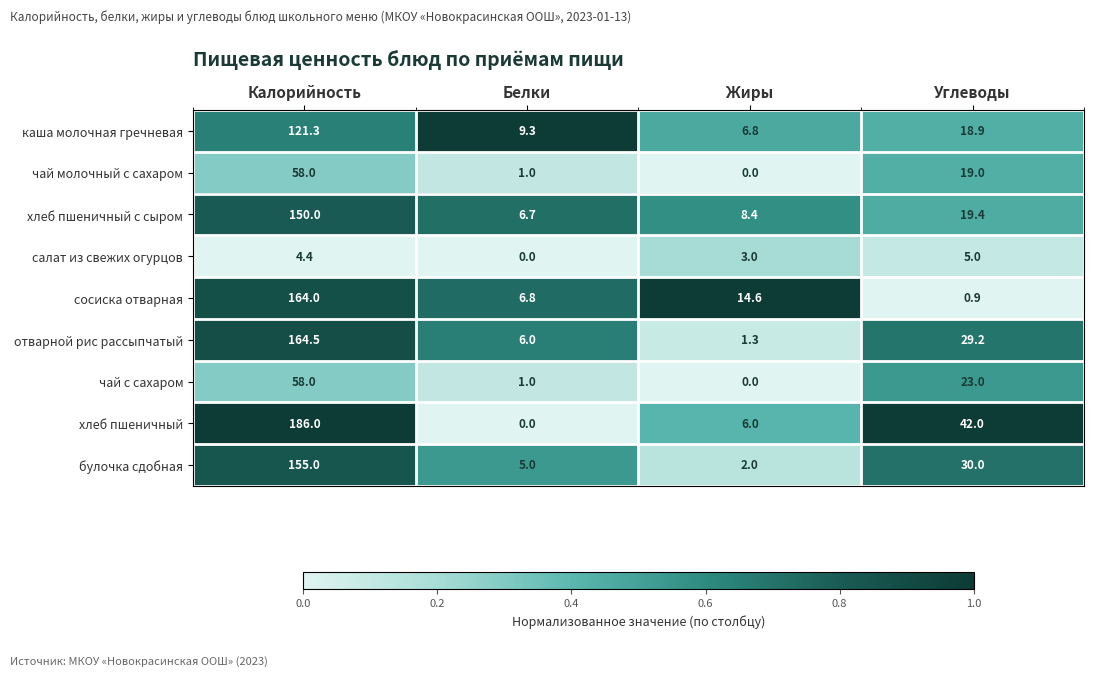

Is it true that хлеб пшеничный с сыром equals 25.8 at Углеводы?

False